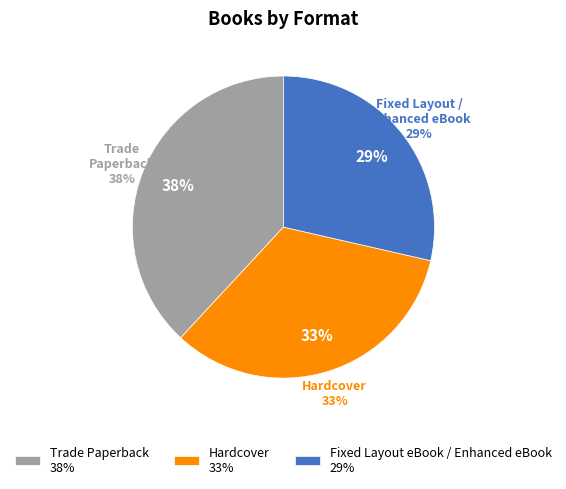

Which has a higher value, Trade Paperback or Fixed Layout eBook / Enhanced eBook?

Trade Paperback